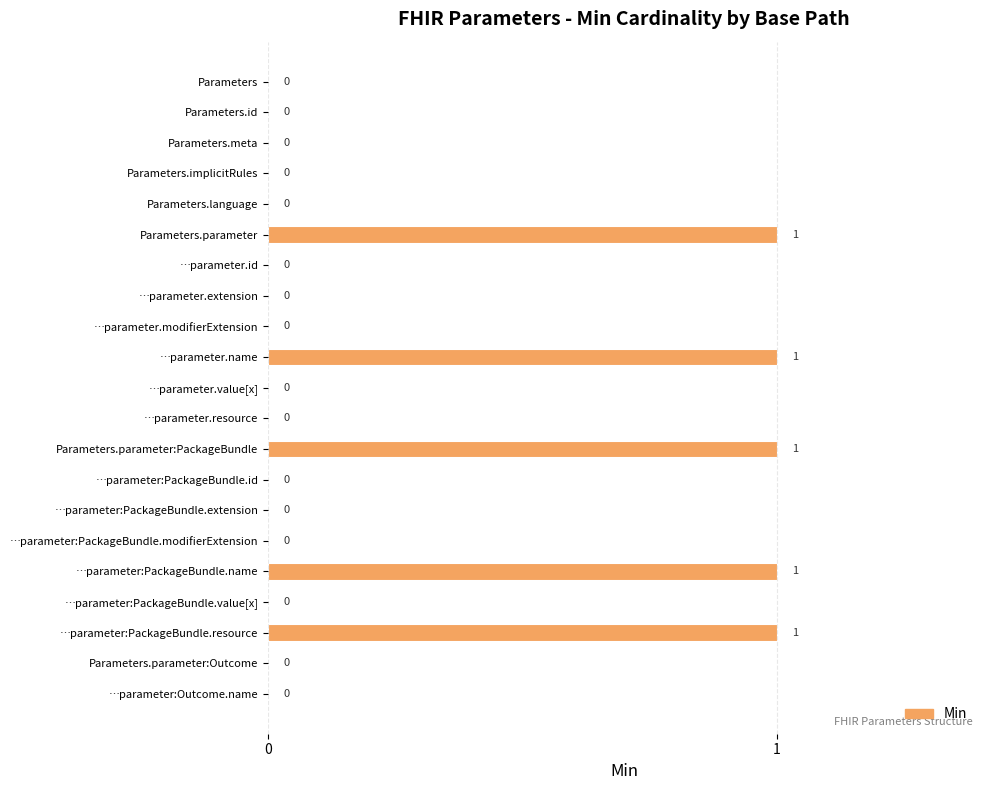

True or false: the data shows 1 at Parameters.id.

False